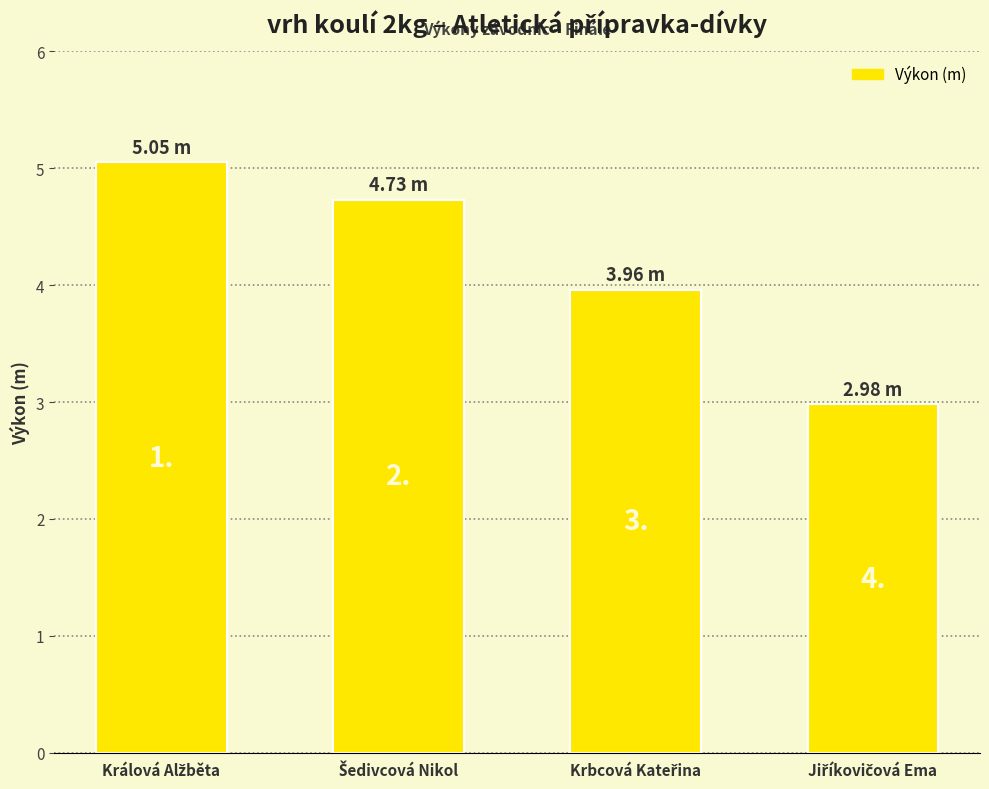

What is the sum of all values?

16.7